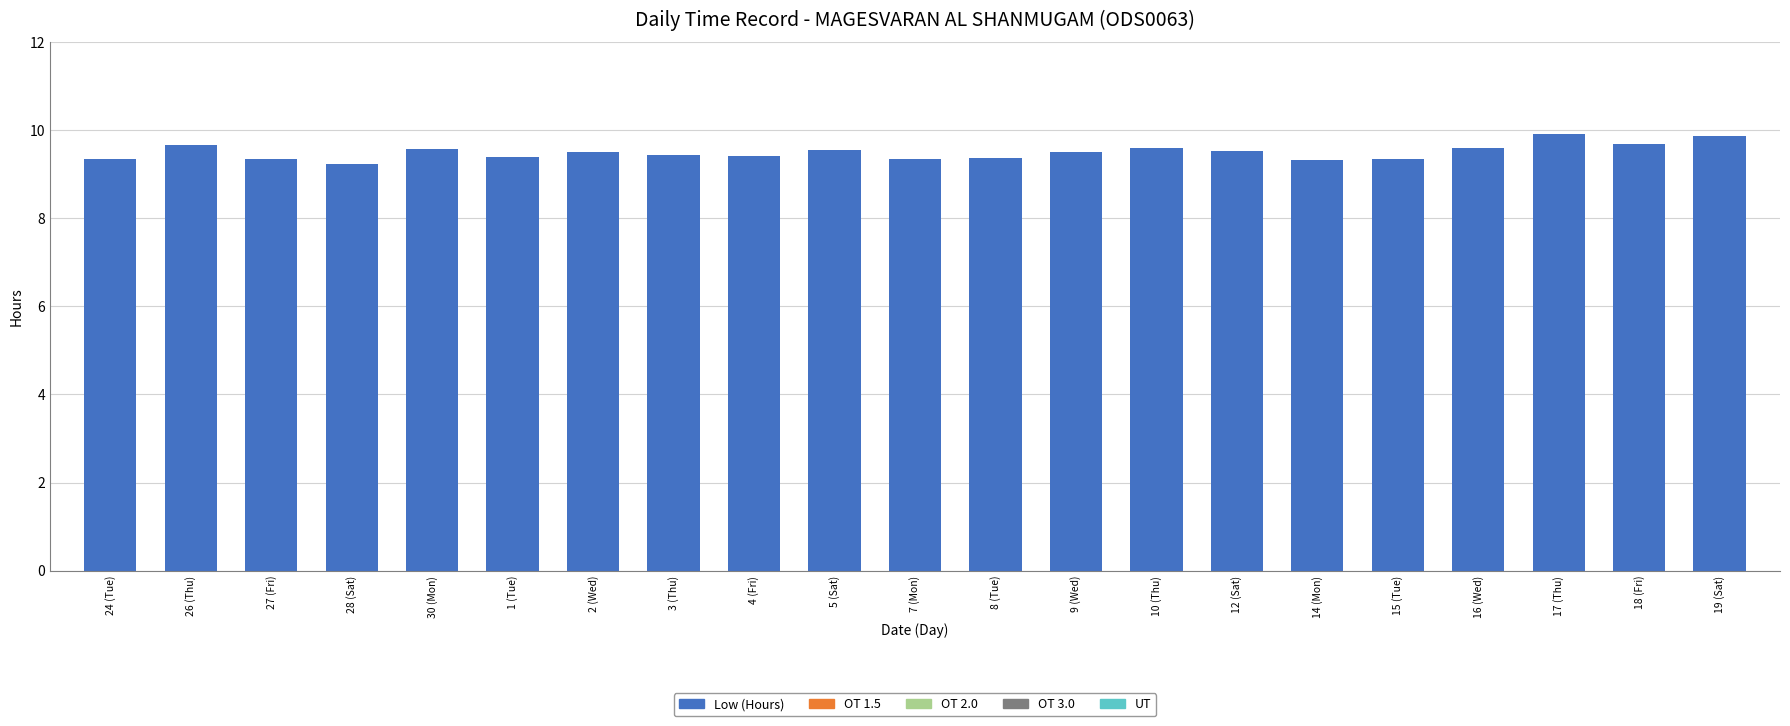

What position from the right is 17 (Thu)?

3